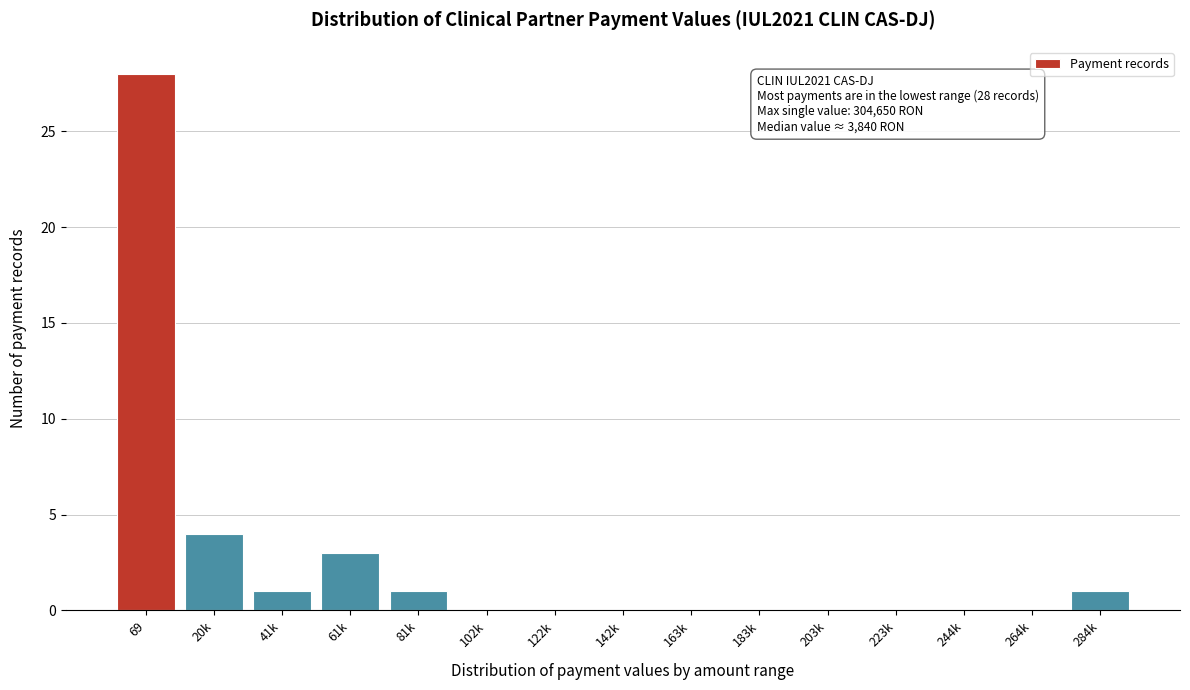

Reading right to left, extract all data points from this chart.

284k=1	264k=0	244k=0	223k=0	203k=0	183k=0	163k=0	142k=0	122k=0	102k=0	81k=1	61k=3	41k=1	20k=4	69=28